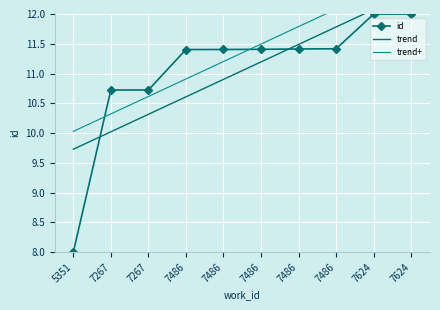

Approximately how many times larger is the value at 7486 compared to 7624?

1.0